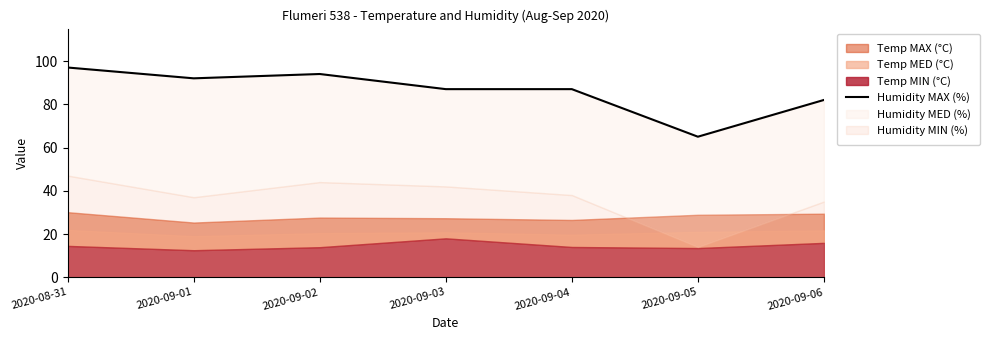

What position from the right is 2020-09-05?

2